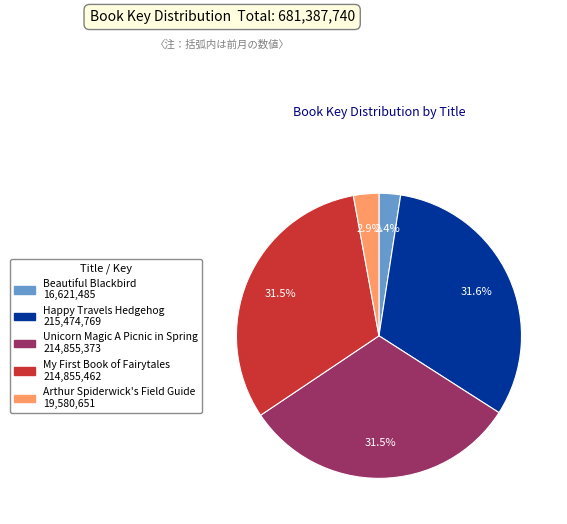

The Arthur Spiderwick's Field Guide slice represents 3% of the pie. True or false?

True